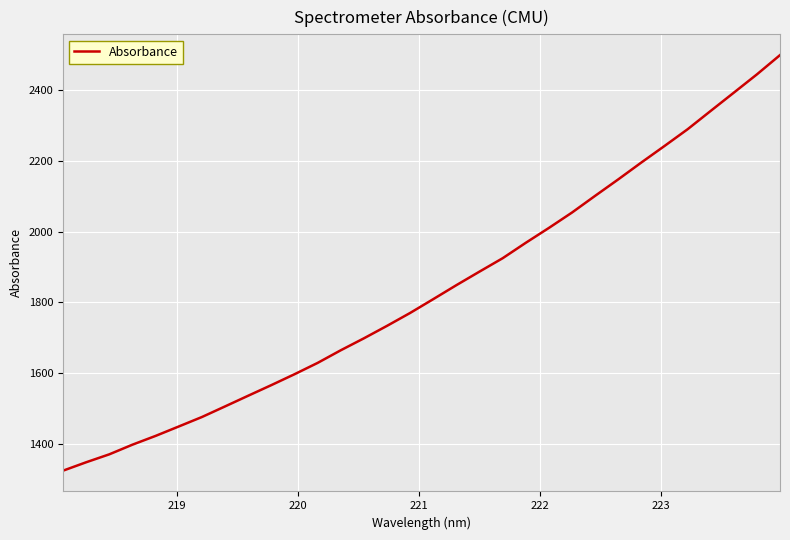

What is the minimum value shown in the chart?

1324.3